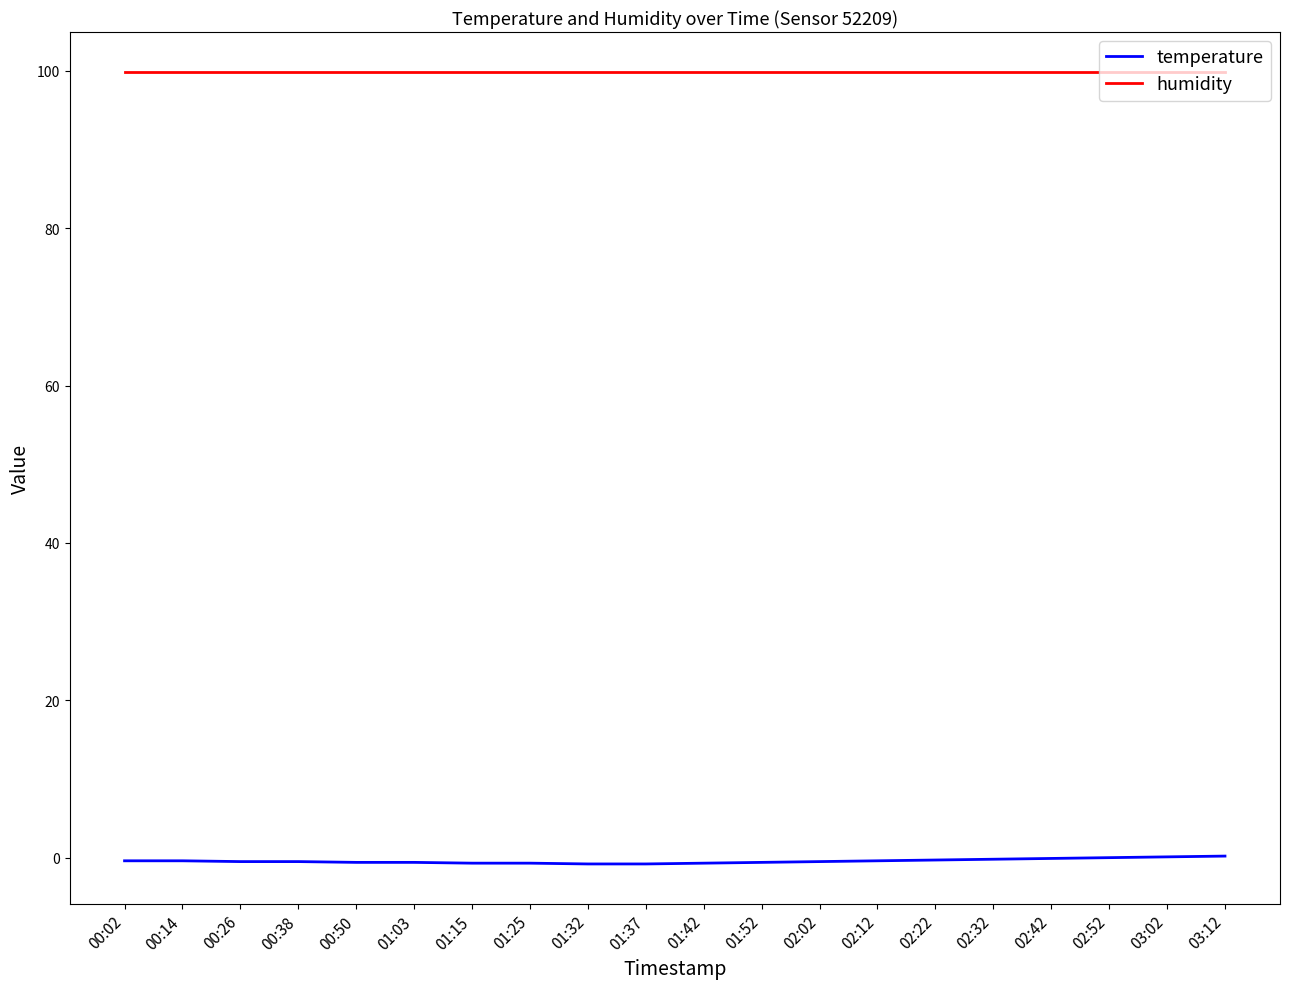

Which series has the largest total across all categories?

humidity